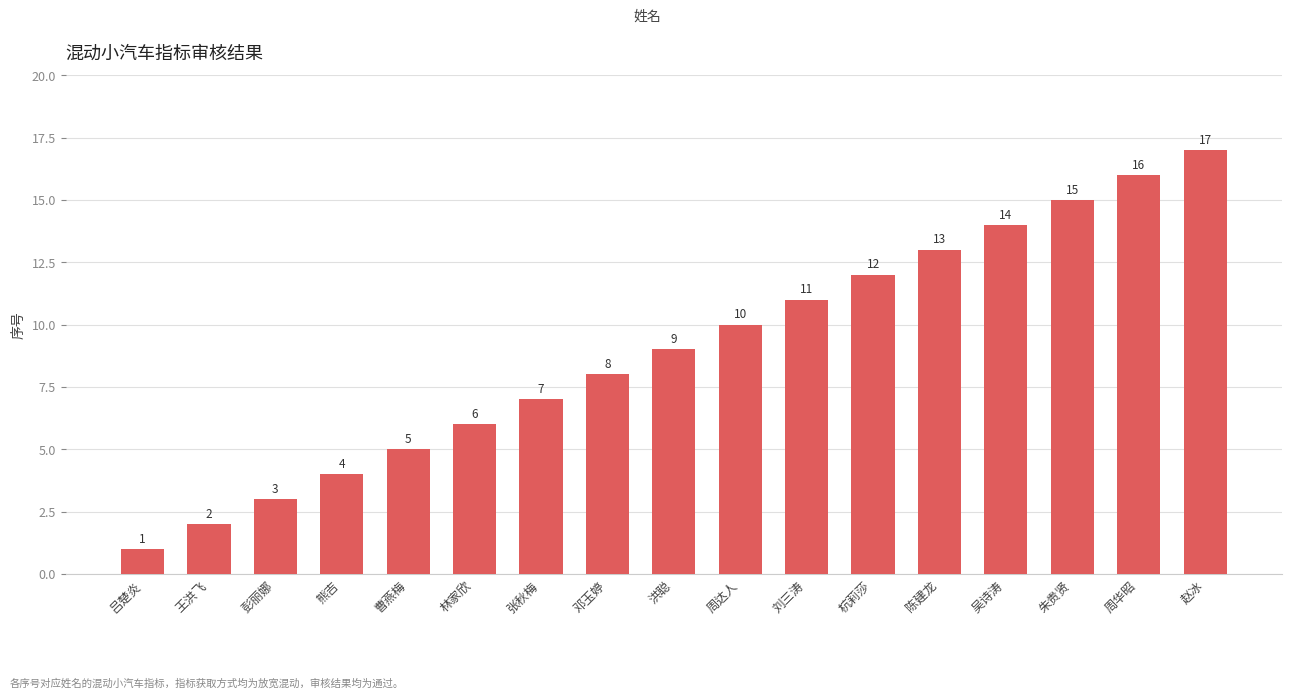

What is the value of the 8th bar from the left?

8